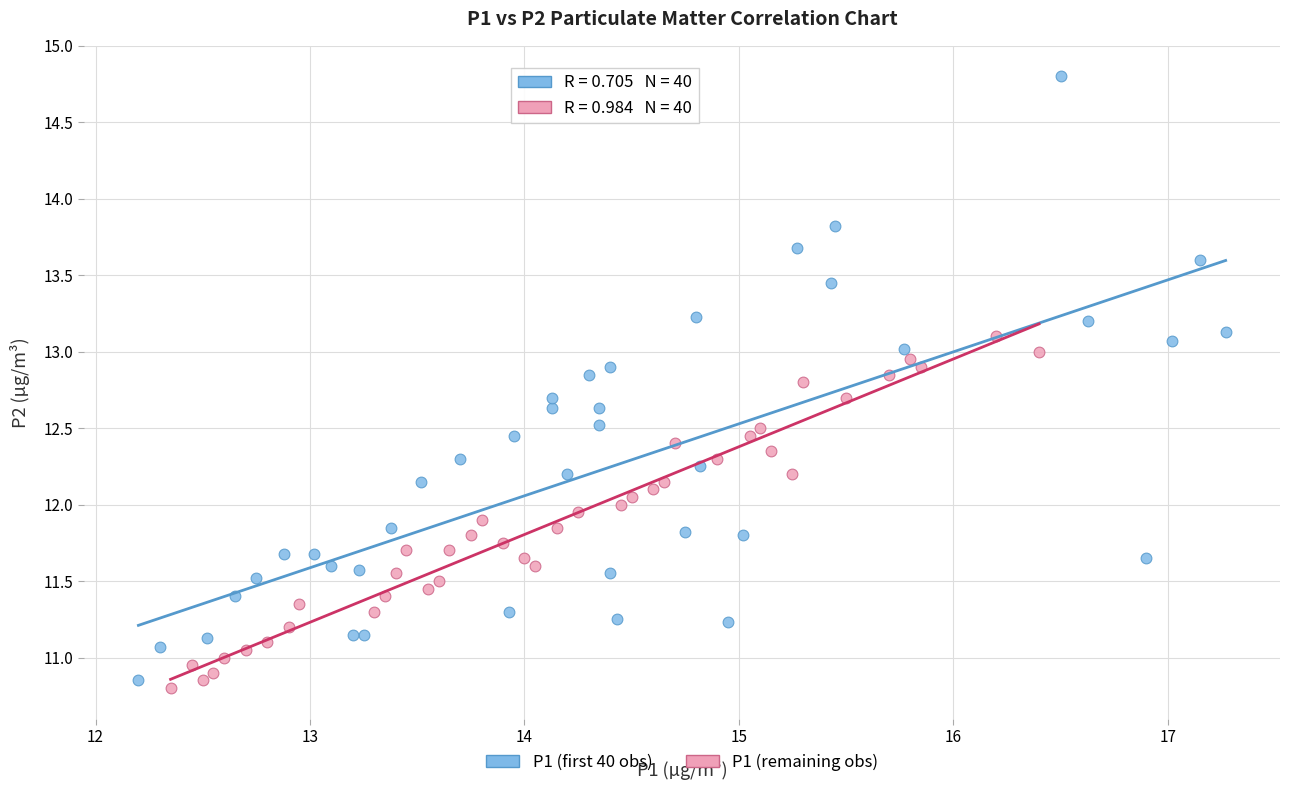

Which series has the widest spread of Y values?

P1 (first 40 obs)